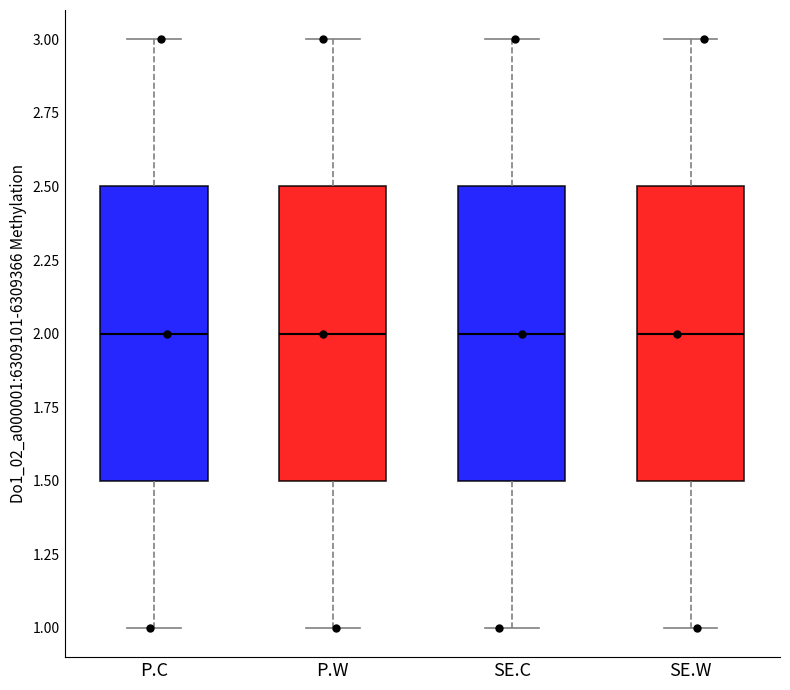

Reading left to right, read every box against the y-axis: the position of its median line, the range the box covers, and the ends of its whiskers. The values are not printed on the chart, so give them approximately, as read against the axis.

P.C: median 2.0, box 1.5 to 2.5, whiskers 1.0 to 3.0
P.W: median 2.0, box 1.5 to 2.5, whiskers 1.0 to 3.0
SE.C: median 2.0, box 1.5 to 2.5, whiskers 1.0 to 3.0
SE.W: median 2.0, box 1.5 to 2.5, whiskers 1.0 to 3.0